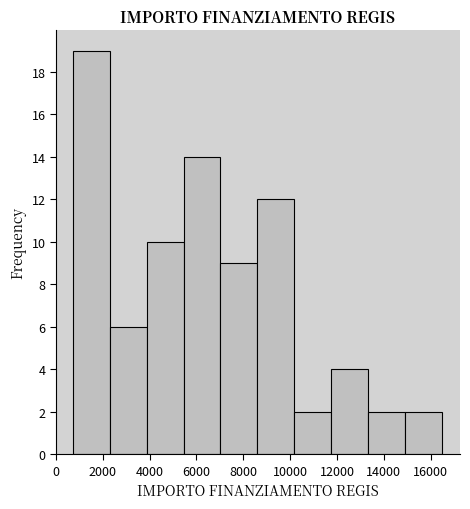

Reading left to right, list every bar in this chart as the range it spans on the x-axis followed by its height. Neither the bar edges nor the heights are printed on the chart, so give them approximately, as read against the axes.

800 to 2400: 19
2400 to 3800: 6
3800 to 5400: 10
5400 to 7000: 14
7000 to 8600: 9
8600 to 10200: 12
10200 to 11800: 2
11800 to 13400: 4
13400 to 14800: 2
14800 to 16400: 2